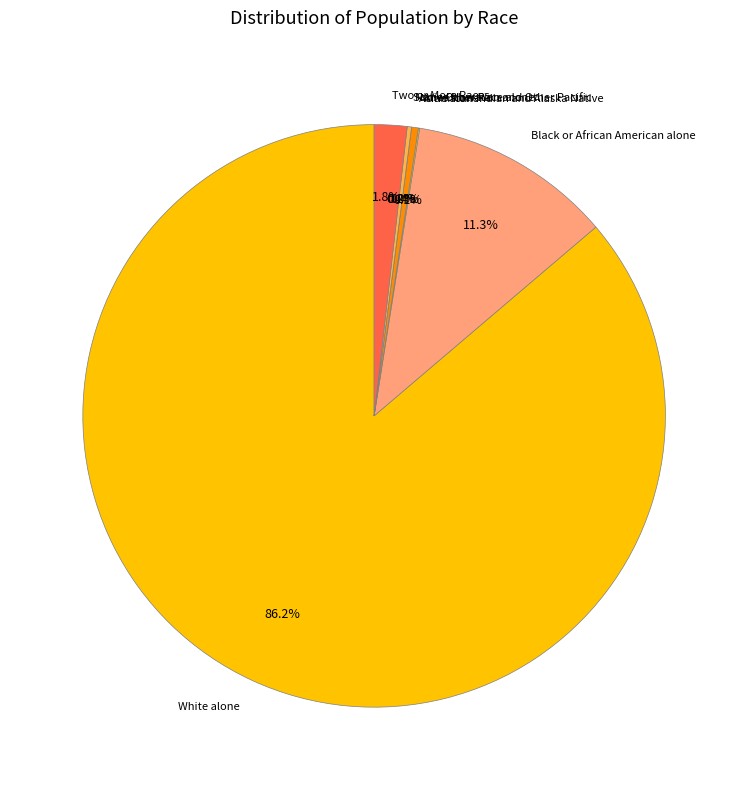

Approximately how many times larger is the value at Some Other Race alone compared to Two or More Races?

0.1